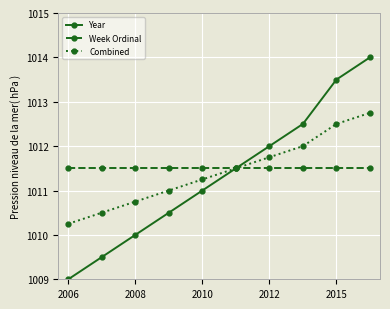

What is the minimum value shown in the chart?

1009.0